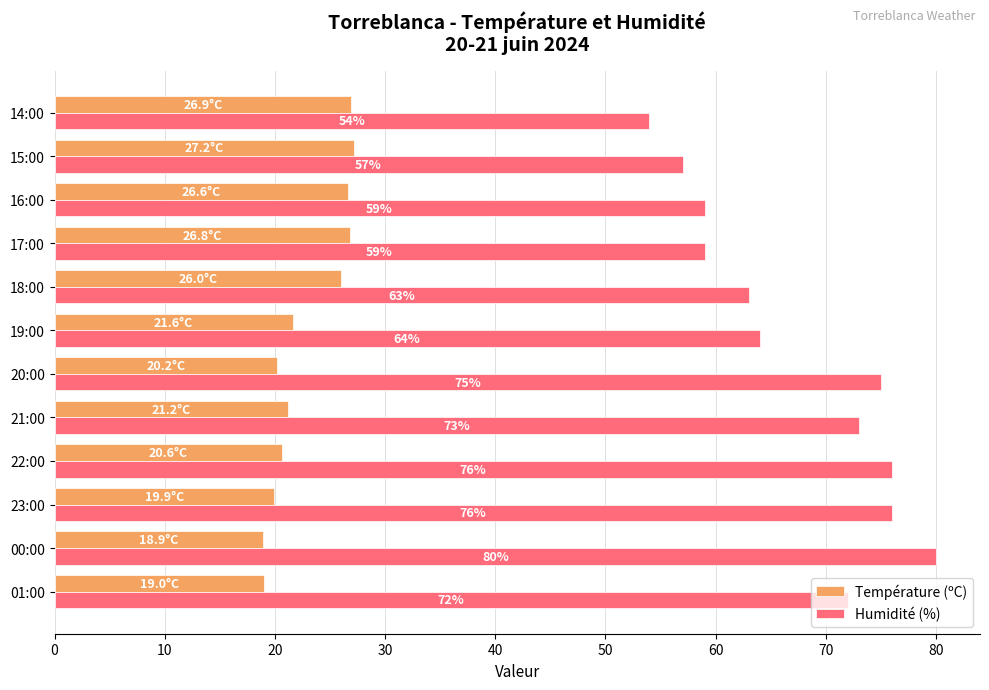

Rank the series by their maximum value, from highest to lowest.

Humidité (%), Température (ºC)